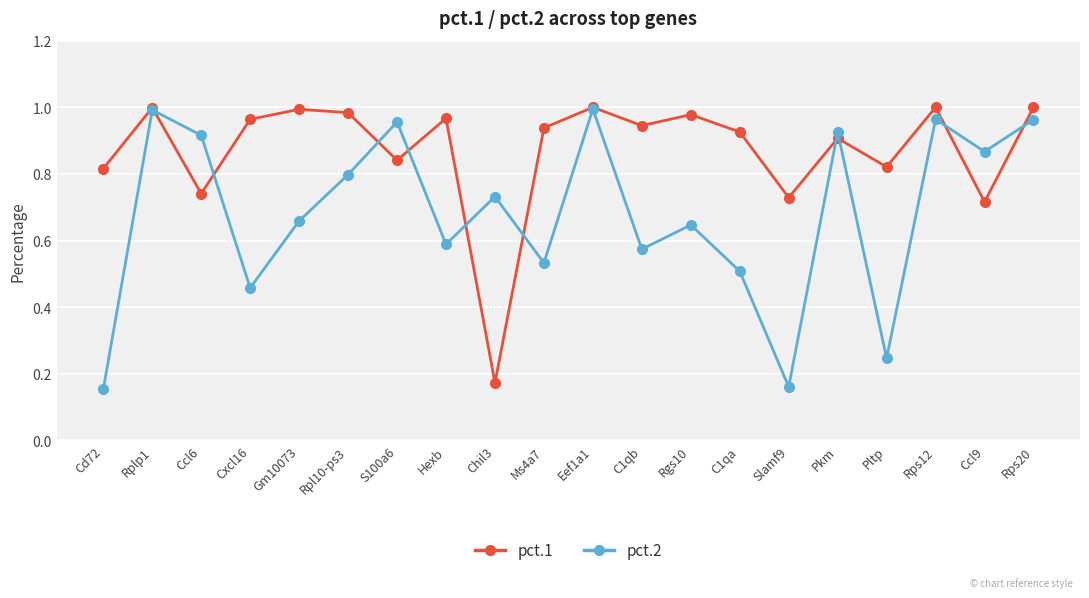

What is the sum of all pct.2 values?

13.6